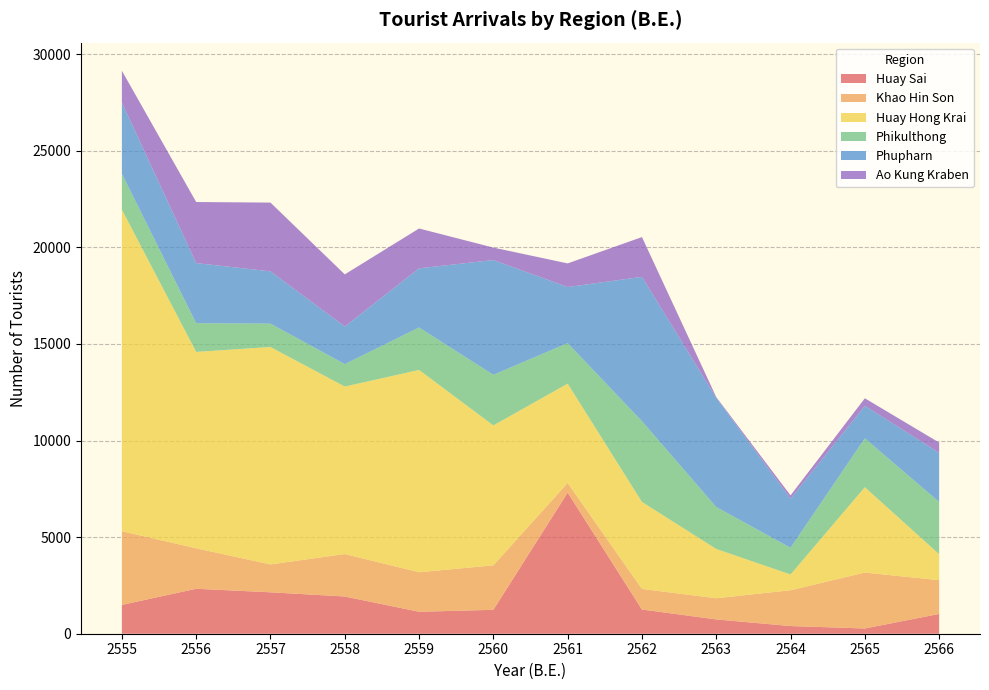

Reading left to right, list all the values displayed in this chart.

Huay Sai: 1493	2327	2144	1927	1136	1238	7305	1253	741	397	271	1023
Khao Hin Son: 3814	2095	1444	2198	2048	2301	500	1066	1096	1853	2895	1750
Huay Hong Krai: 16647	10166	11254	8670	10471	7245	5140	4504	2551	818	4420	1345
Phikulthong: 1852	1487	1210	1162	2197	2619	2098	4180	2170	1383	2529	2705
Phupharn: 3690	3113	2706	1947	3062	5942	2904	7470	5656	2540	1682	2544
Ao Kung Kraben: 1645	3159	3559	2697	2063	643	1222	2060	36	170	390	530